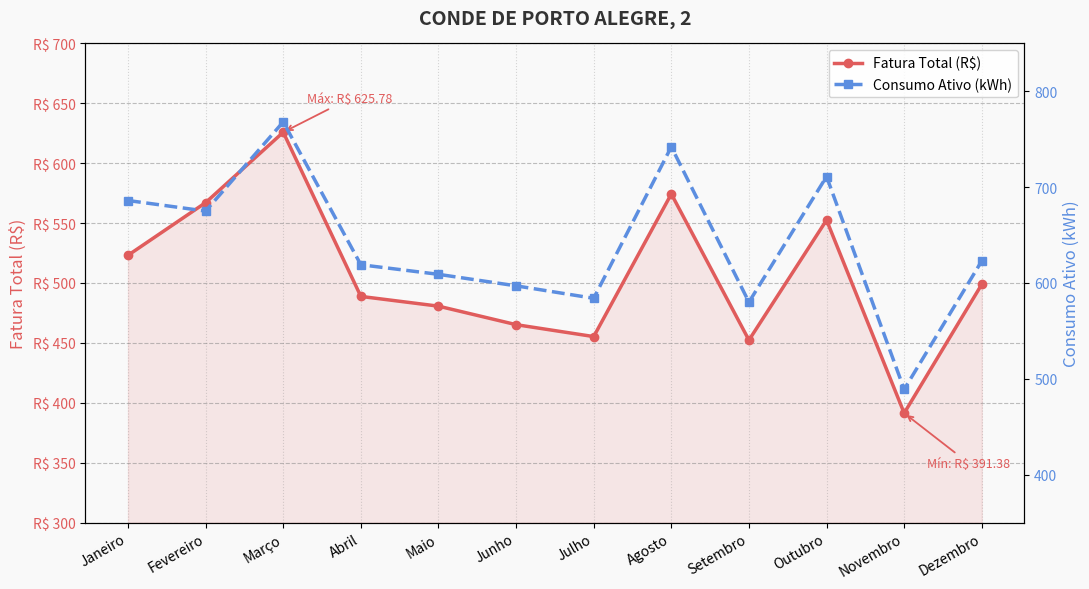

True or false: Consumo Ativo (kWh) and Fatura Total (R$) intersect in this chart.

False